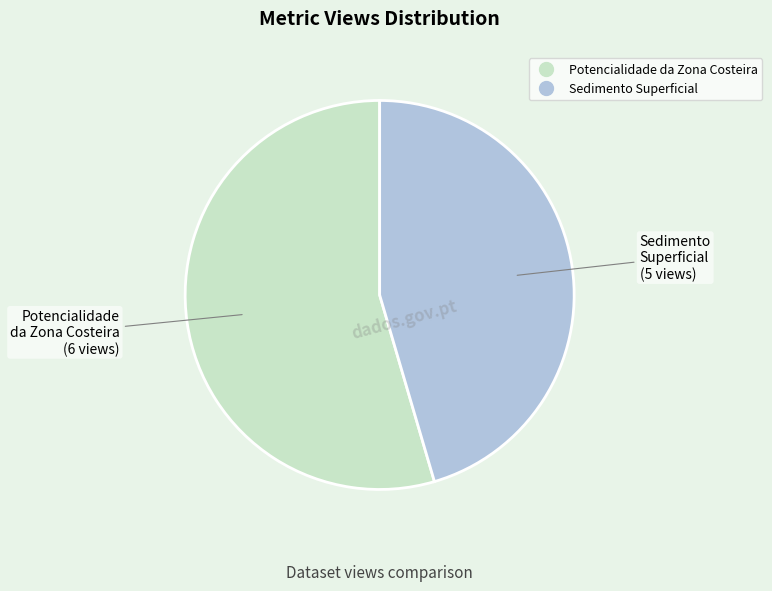

How many slices are in this pie chart?

2